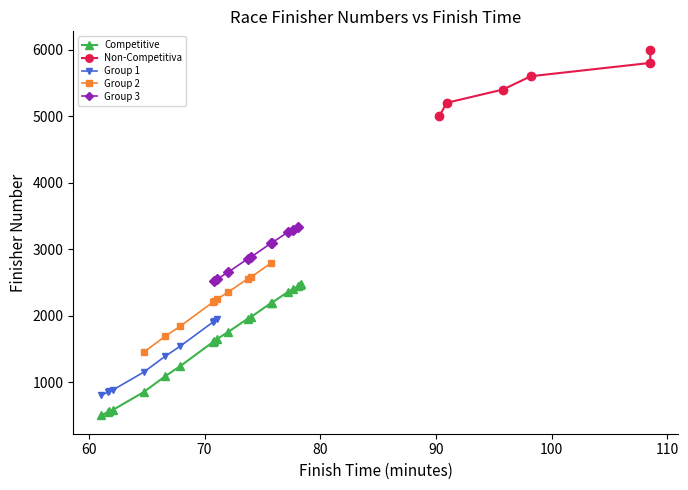

What is the value of the Competitive point at the 17th from the left?

2394